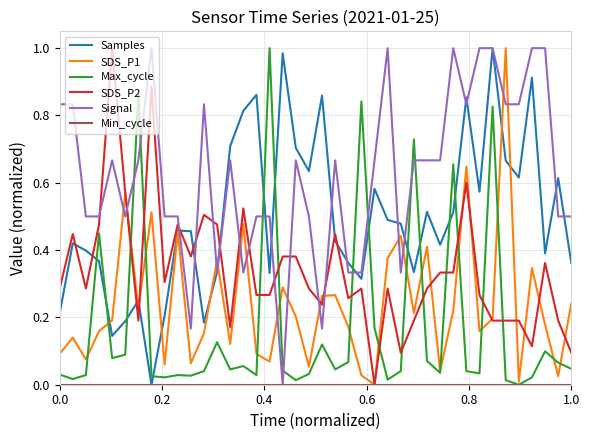

True or false: Max_cycle and Signal cross at least once.

True